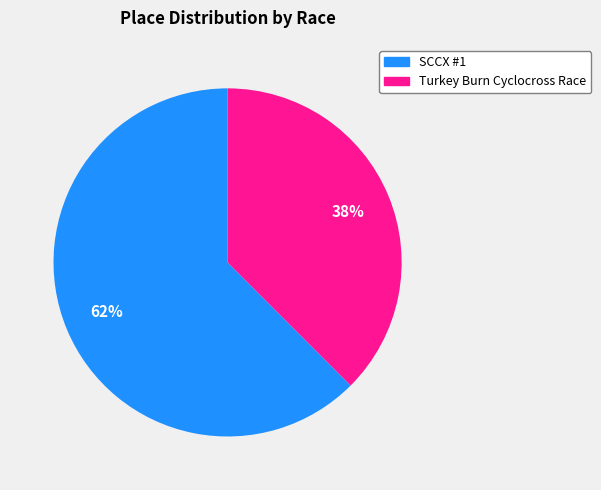

Is there a majority slice in this chart?

Yes